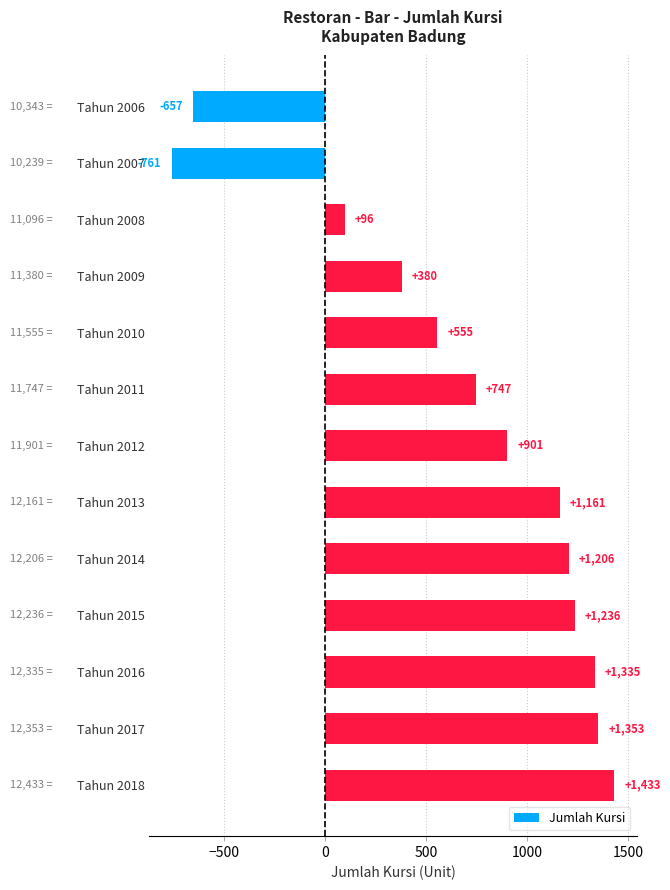

What is the value of the 10th bar from the top?

1236